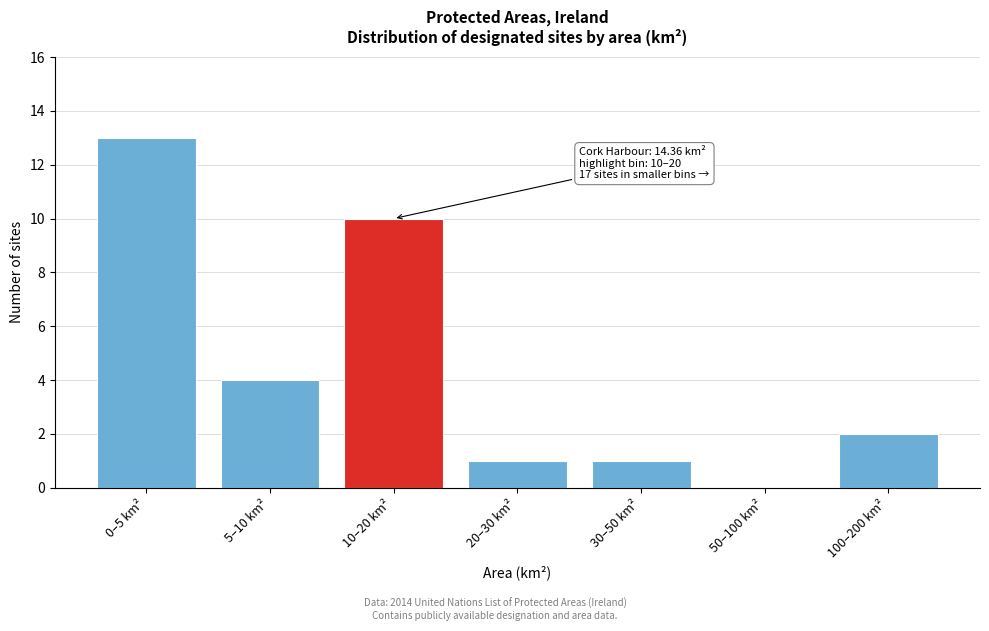

Reading right to left, extract all data points from this chart.

100–200 km²=2	50–100 km²=0	30–50 km²=1	20–30 km²=1	10–20 km²=10	5–10 km²=4	0–5 km²=13